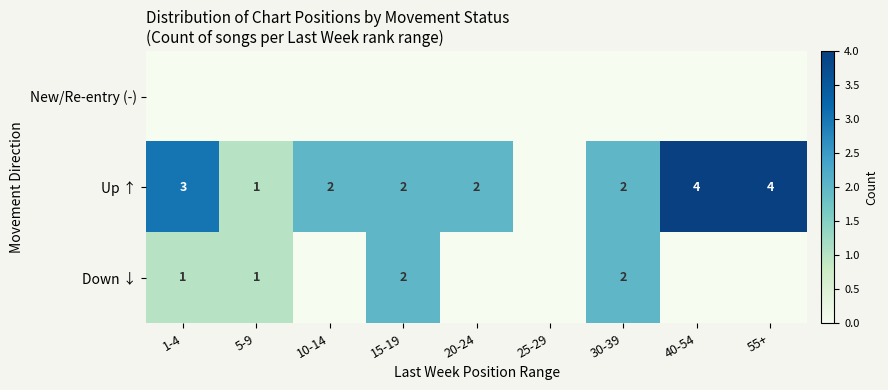

True or false: Up ↑ has a value of 2 at 30-39.

True